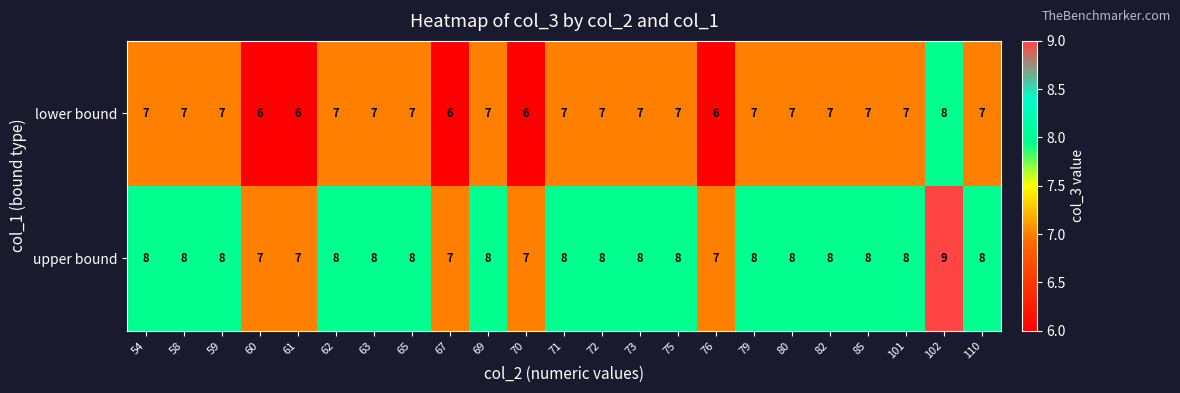

How many upper bound values are between 8 and 9?

18